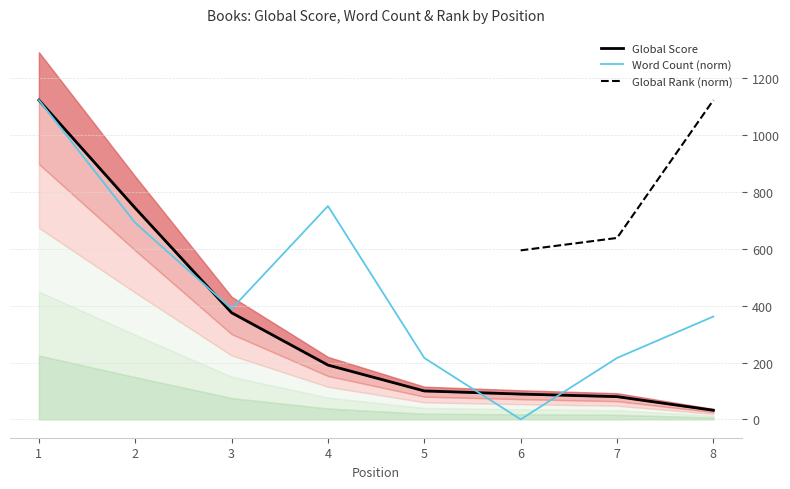

List the labels in order of Global Score value, largest first.

1, 2, 3, 4, 5, 6, 7, 8